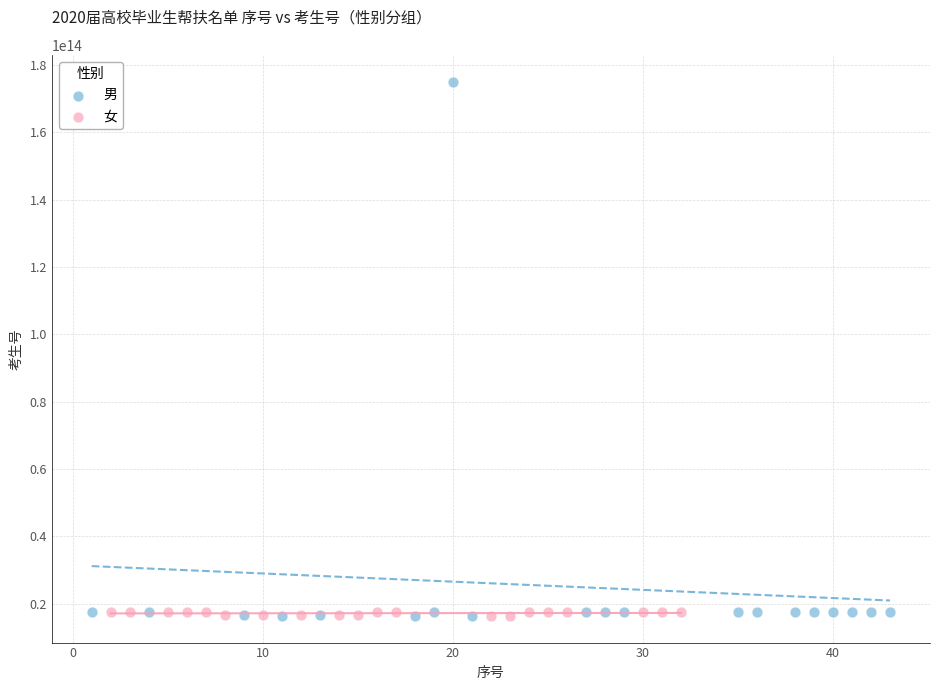

Which series has the largest Y range (max minus min)?

男